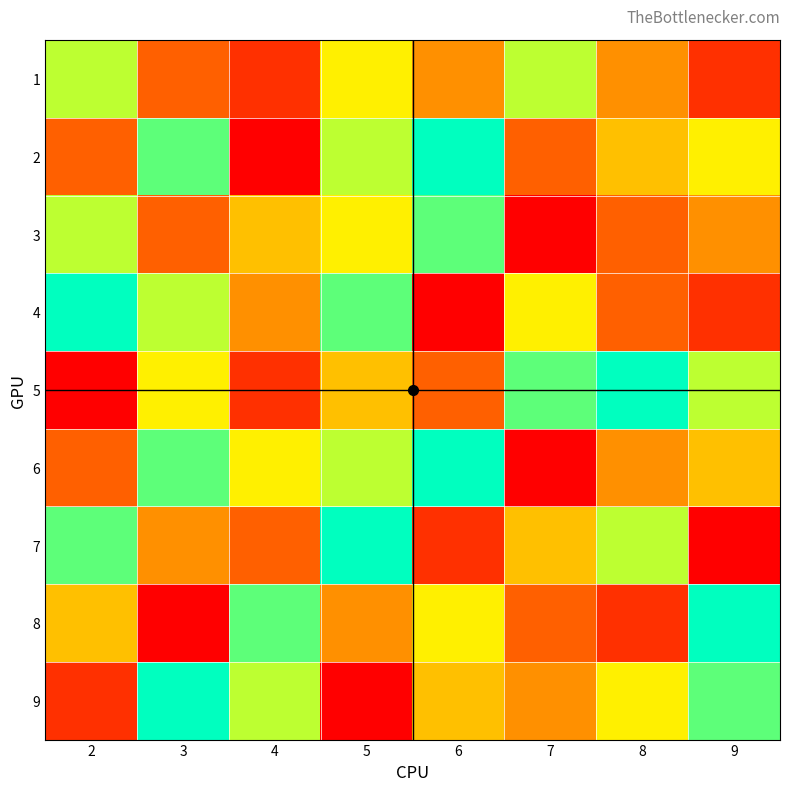

At which category is the sum across all series the highest?

5